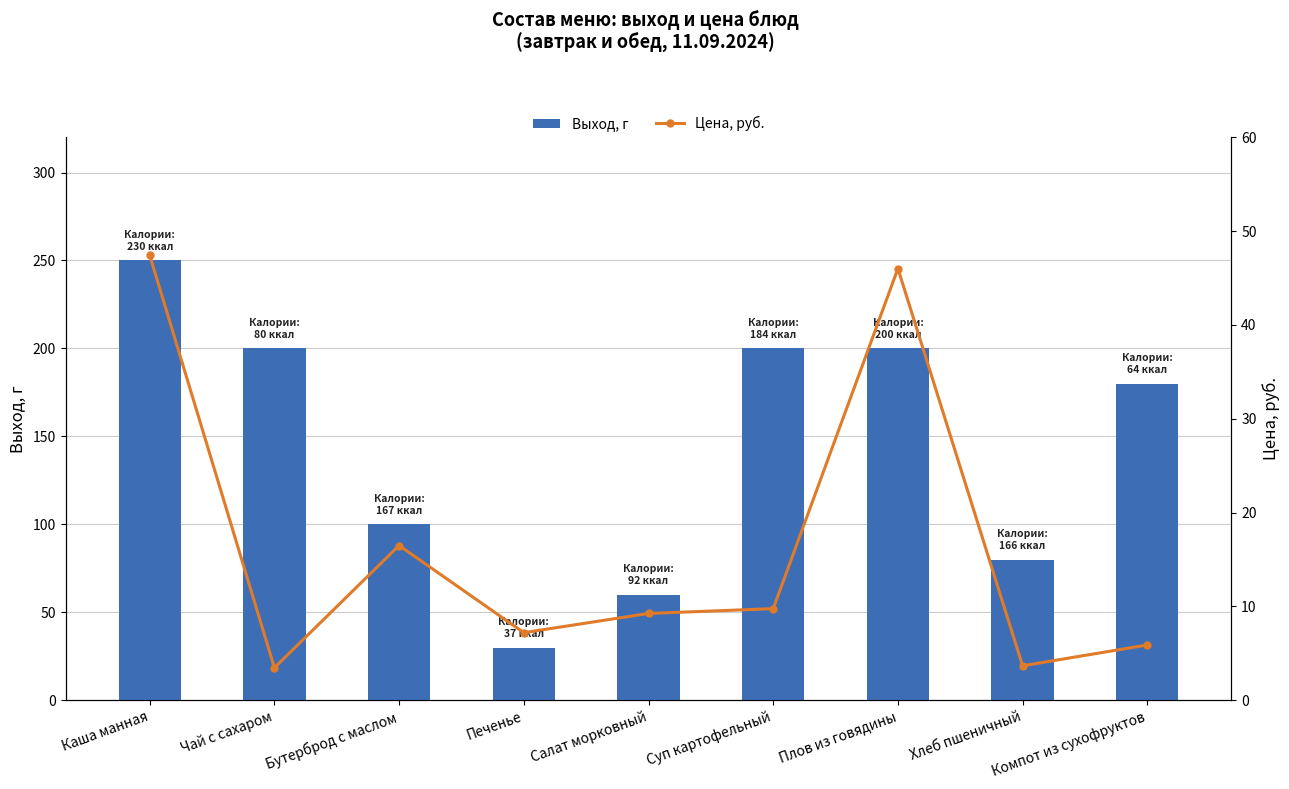

What is the average value of the Цена, руб. series?

16.6